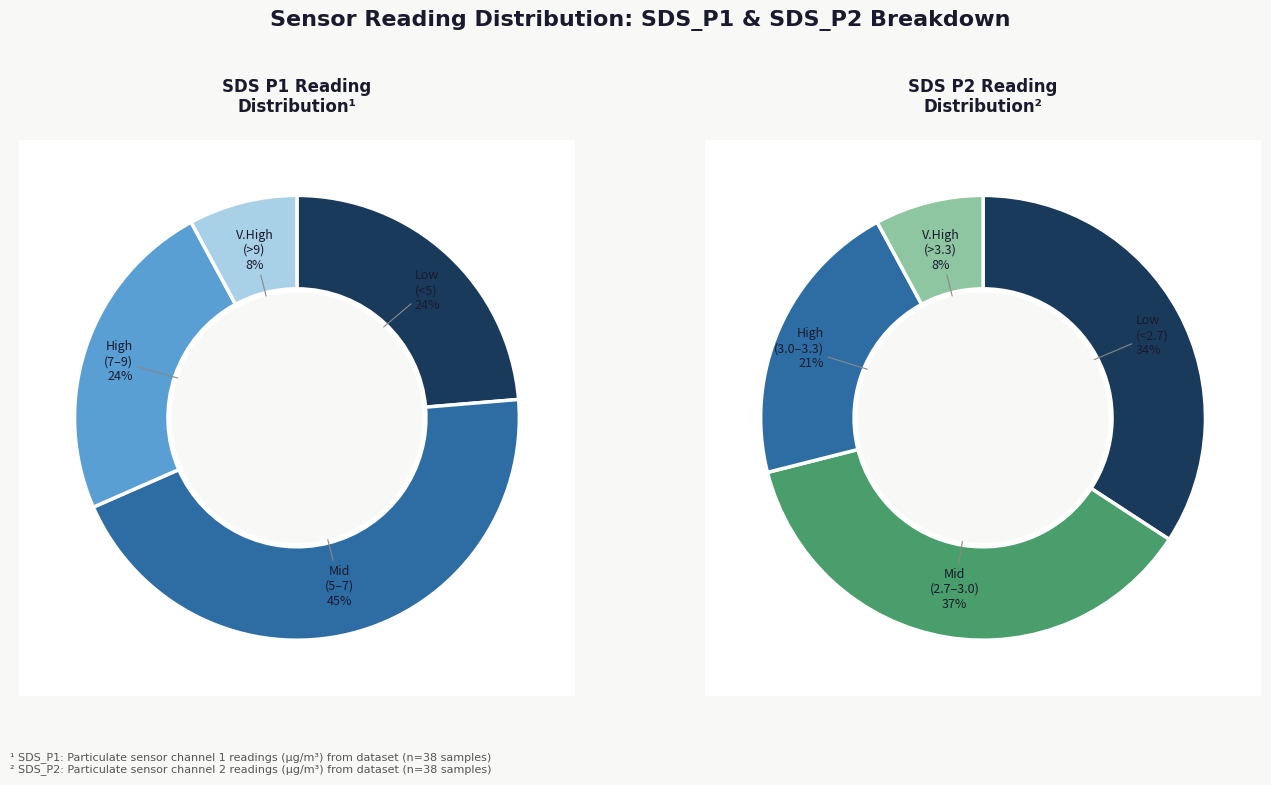

Is there a majority slice in this chart?

No